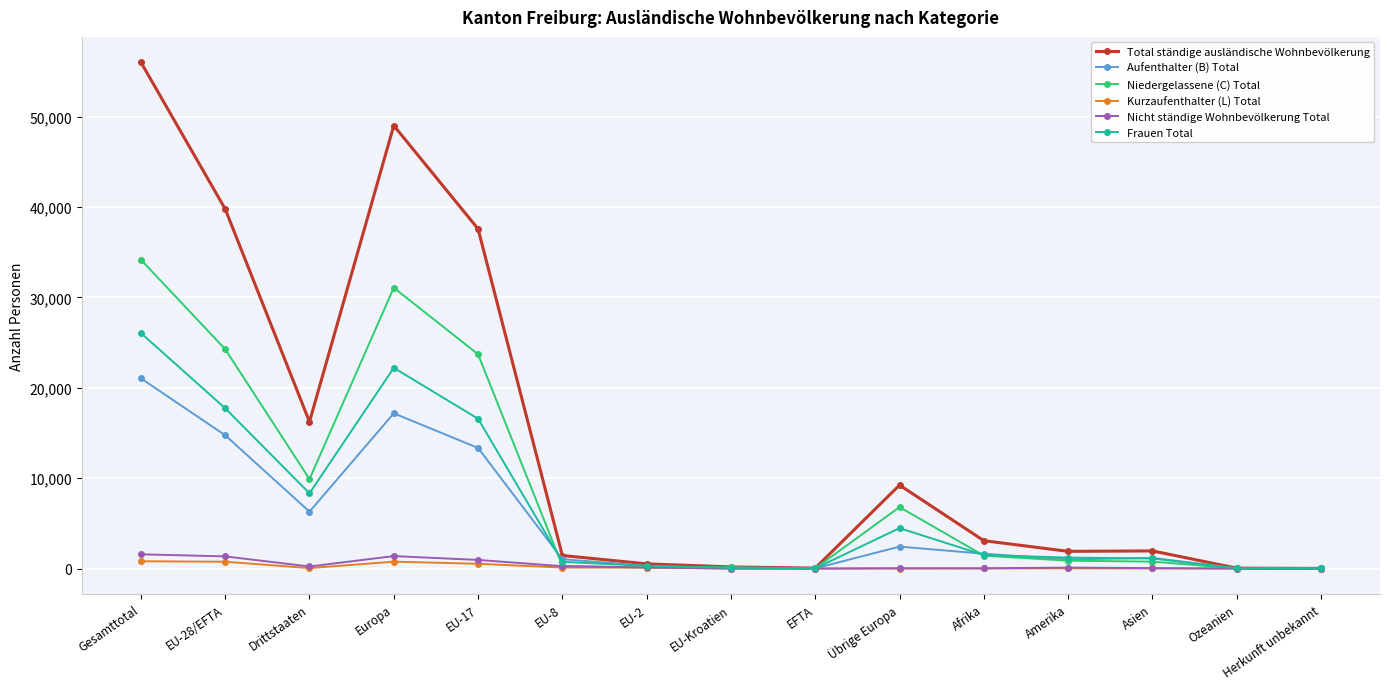

What is the average value of the Nicht ständige Wohnbevölkerung Total series?

407